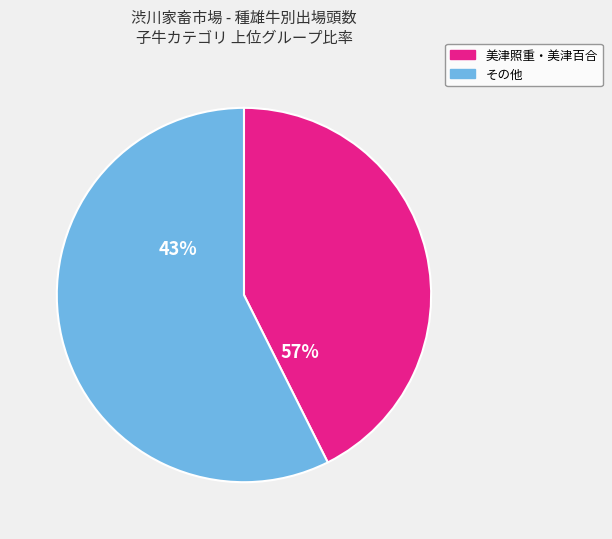

True or false: 夏秋花 accounts for 10% of the total.

False